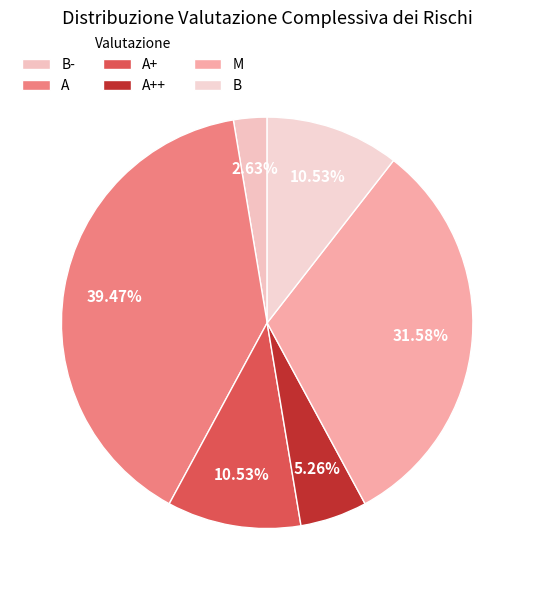

How many slices are in this pie chart?

6